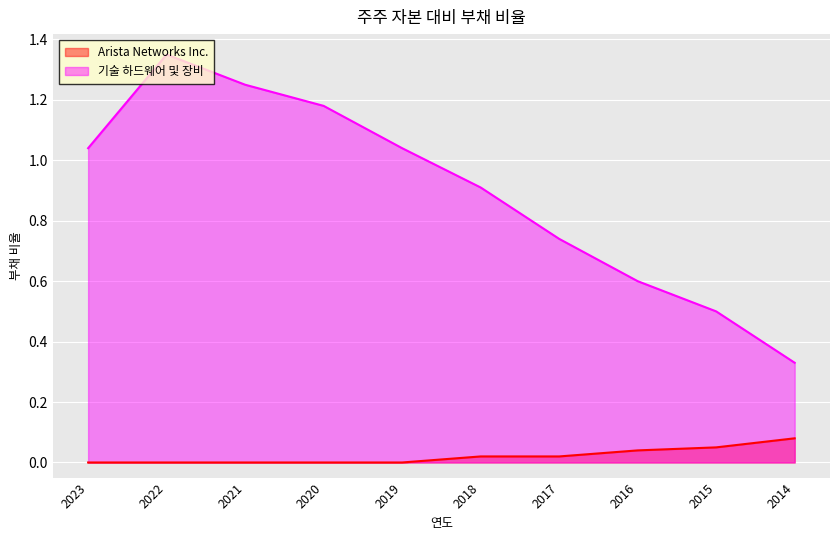

Reading right to left, list all the values displayed in this chart.

Arista Networks Inc.: 2014=0.1	2015=0.1	2016=0.0	2017=0.0	2018=0.0	2019=0.0	2020=0.0	2021=0.0	2022=0.0	2023=0.0
기술 하드웨어 및 장비: 2014=0.3	2015=0.5	2016=0.6	2017=0.7	2018=0.9	2019=1.0	2020=1.2	2021=1.2	2022=1.4	2023=1.0